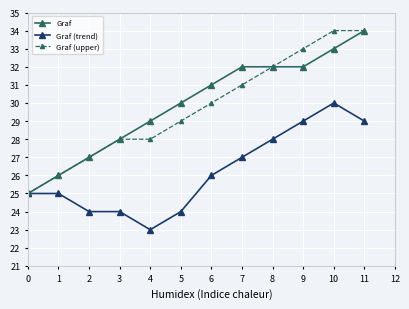

What is the spread (max minus min) of values at 3?

4